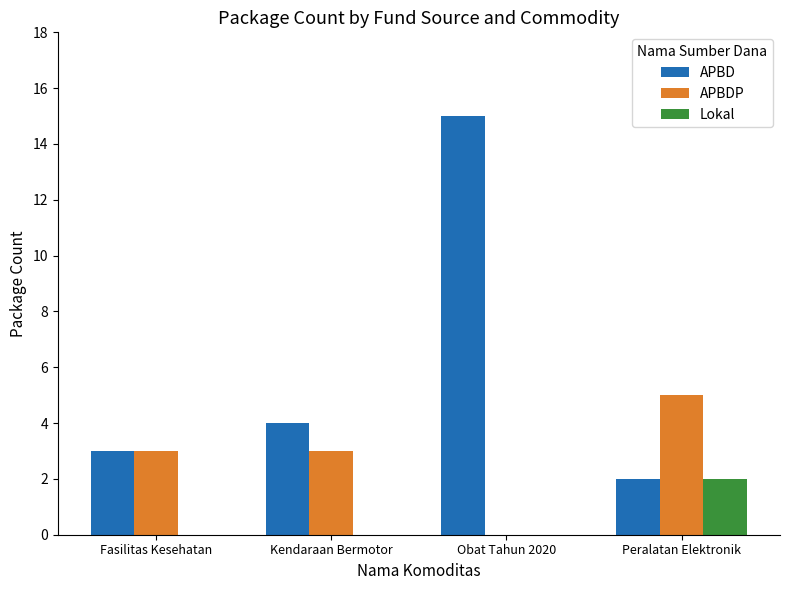

True or false: APBDP has a value of 1 at Kendaraan Bermotor.

False